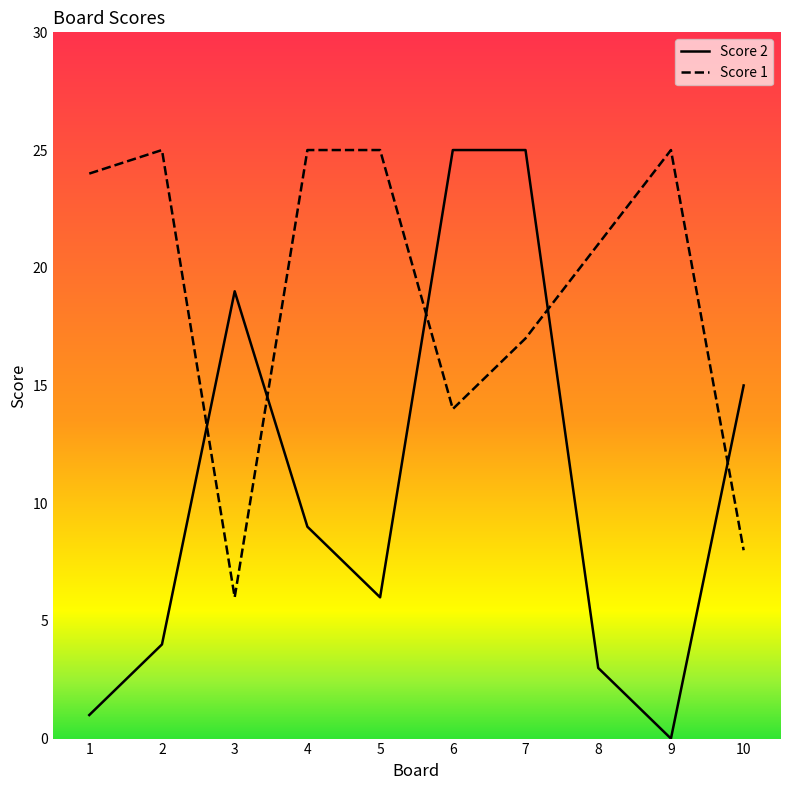

At how many categories does at least one series exceed 2?

10